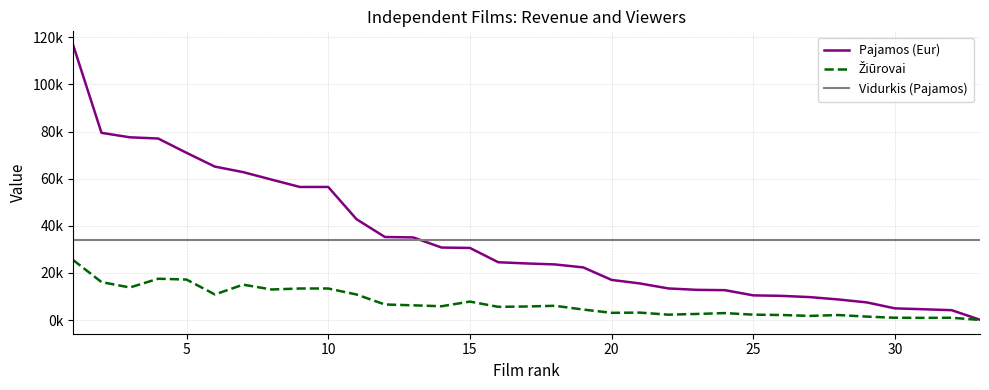

True or false: Žiūrovai and Pajamos (Eur) cross at least once.

False